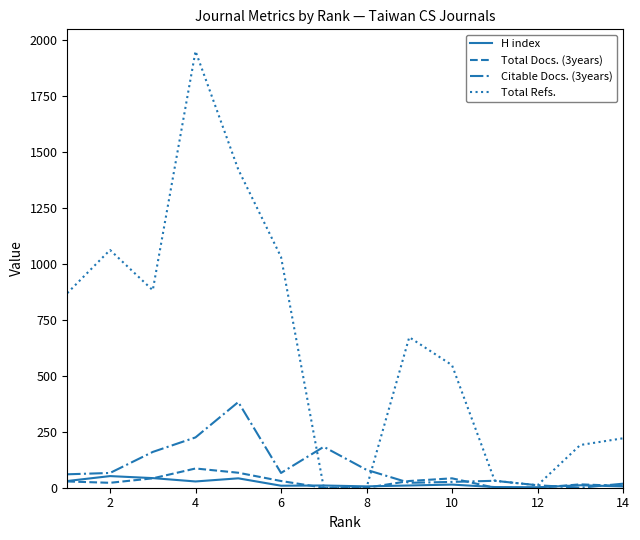

Does the chart display data point markers on the line(s)?

No